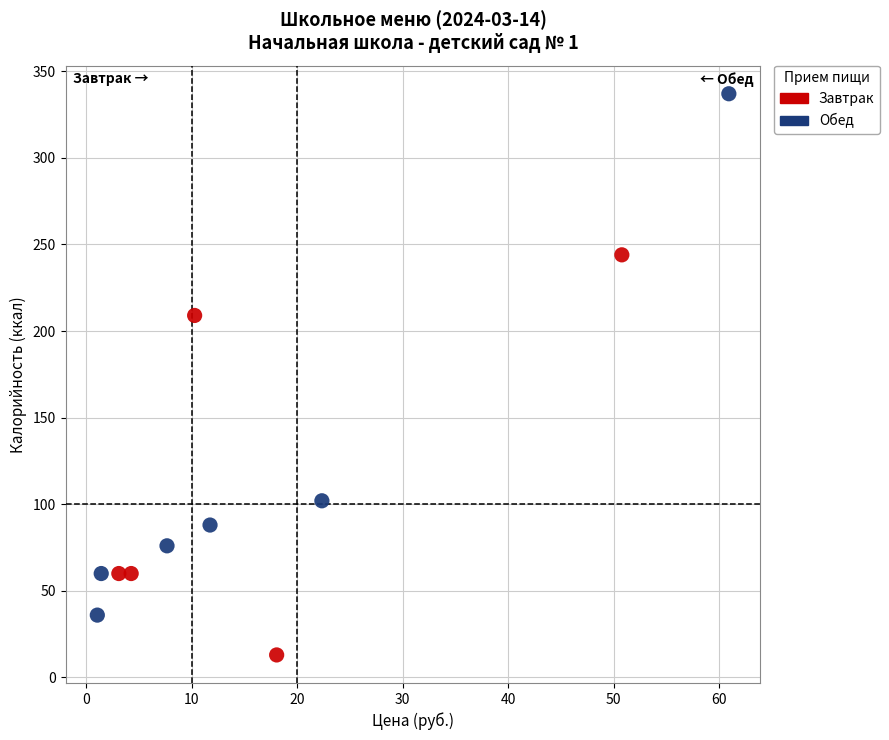

Which series contains the lowest Y value?

Завтрак